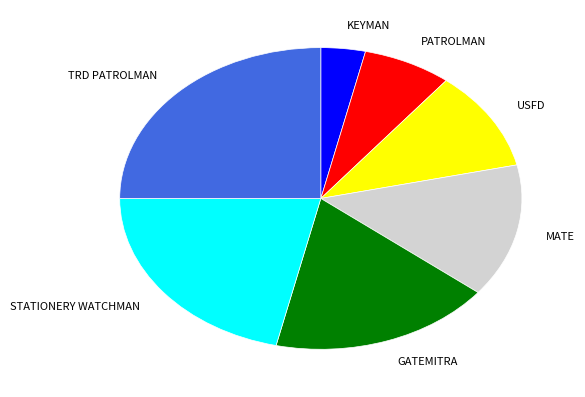

The GATEMITRA slice represents 18% of the pie. True or false?

True